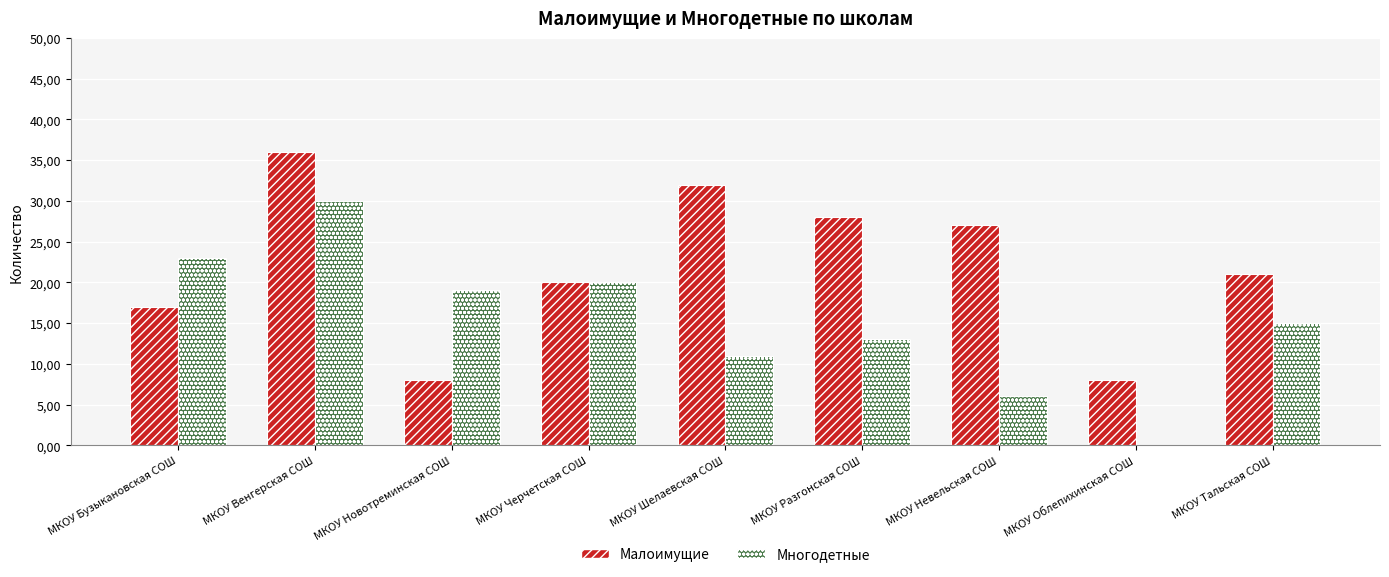

What are all the series names shown in the legend?

Малоимущие, Многодетные